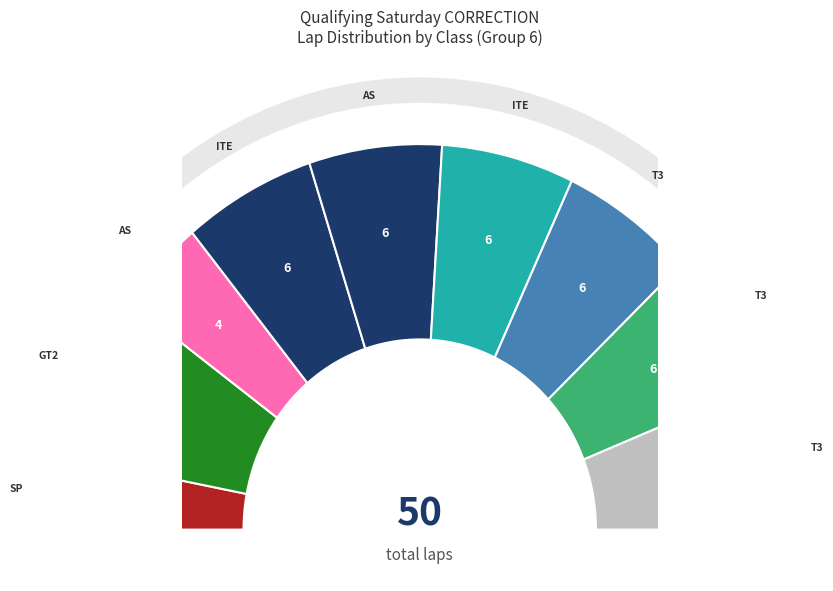

What percentage is the T3 slice, to the nearest percent?

12%